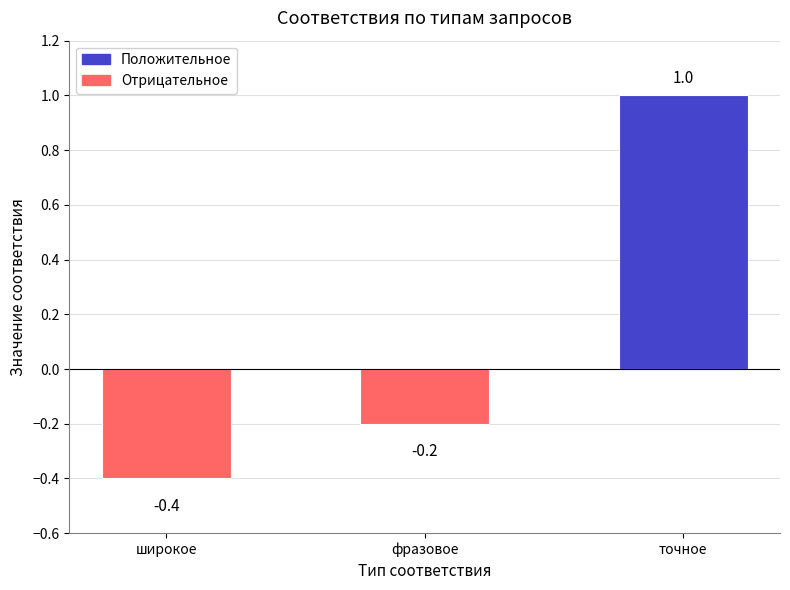

What position from the left is точное?

3